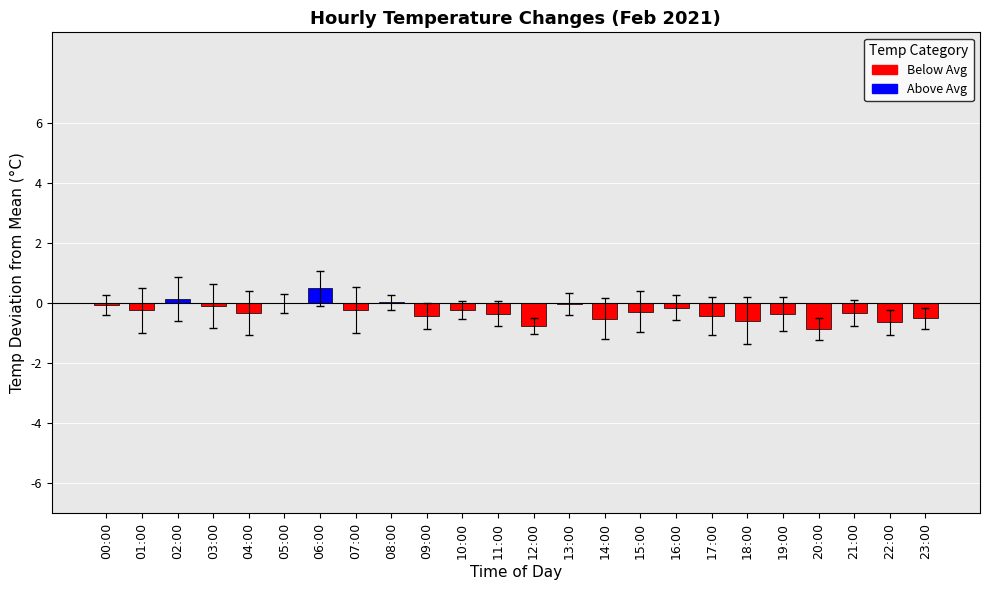

The value at 21:00 is -0.3. True or false?

True